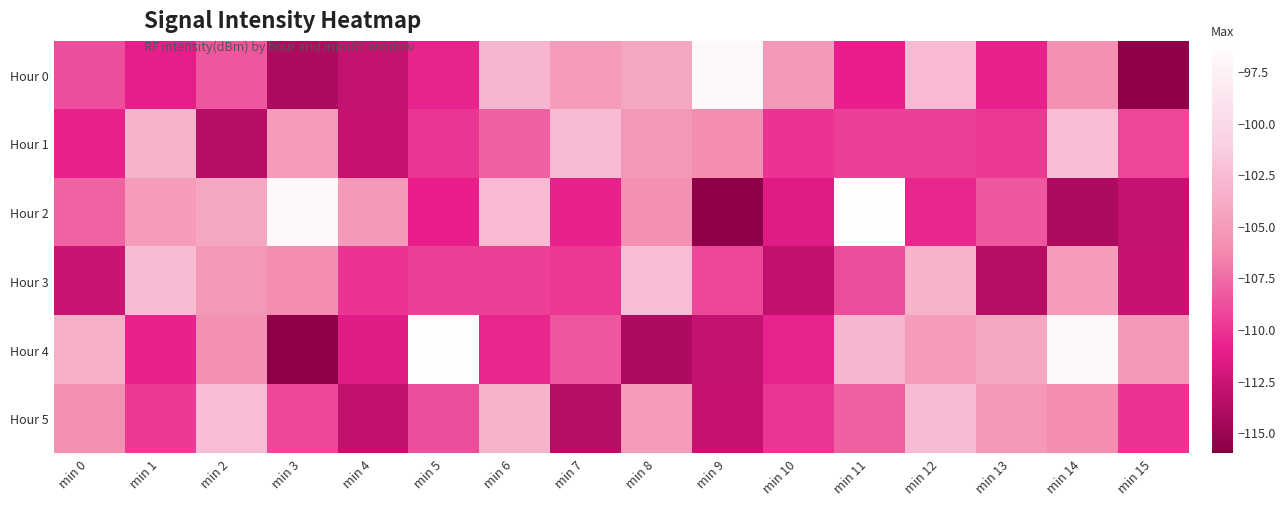

Which series has the largest total across all categories?

Hour 4